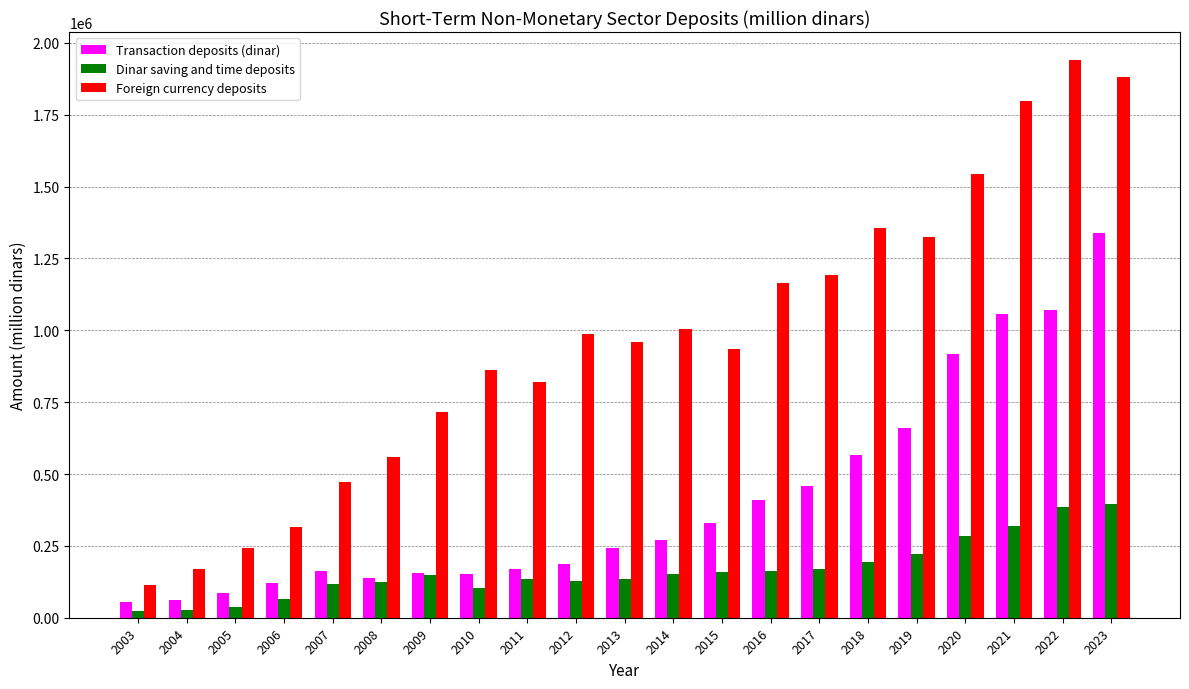

Which category has the highest value in the Foreign currency deposits series?

2022